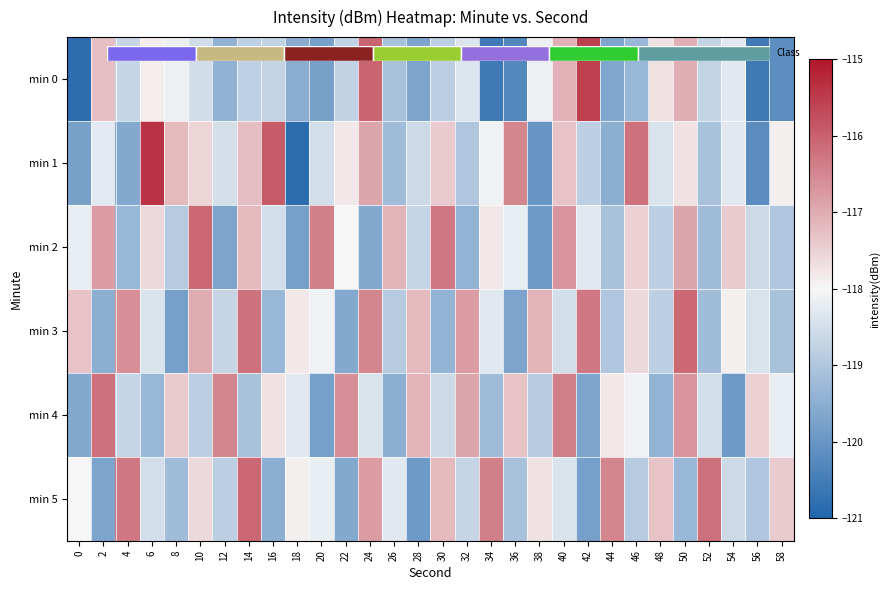

Which series has the largest range (max minus min)?

min 1